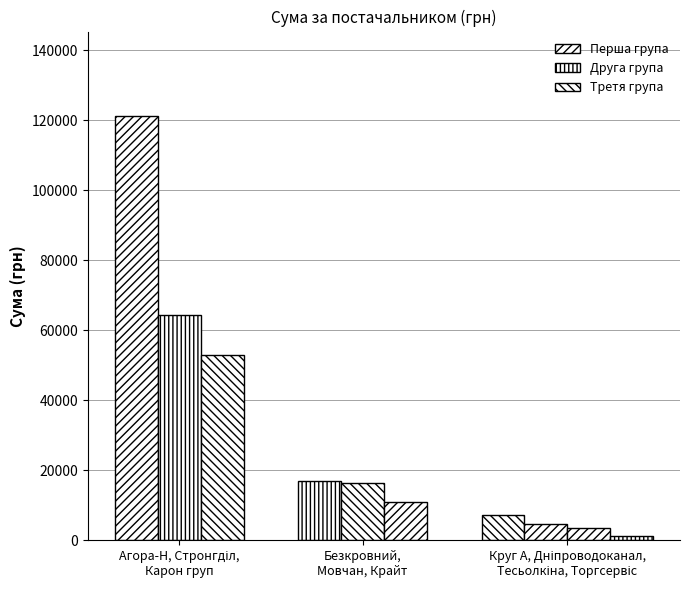

Reading left to right, what are all the values shown in this chart?

ТОВ "Агора-Н"=121156.4	ФОП "Безкровний В.А."=16849.4	ТОВ "Крайт"=16282.1	ФОП "Мовчан Є.В."=10854.2	ТОВ "Стронгділ"=64293.0	ТОВ "Карон груп"=52936.8	КП "Дніпроводоканал"=4730.0	ТОВ "Круг А"=7185.4	ТОВ КТП "Торгсервіс-Дніпро"=1100.7	ФОП "Тесьолкіна І.Ю."=3387.1